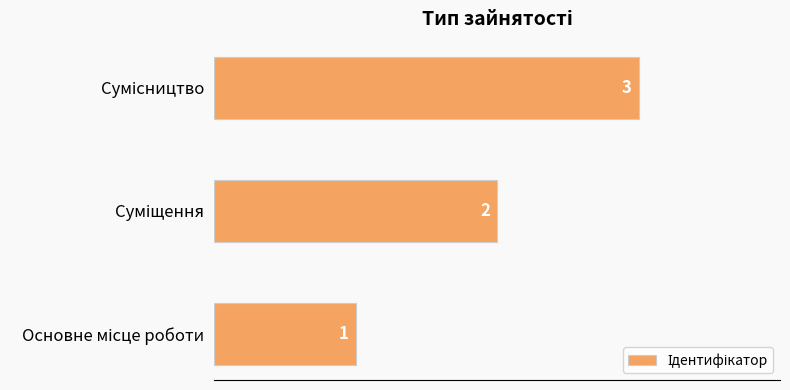

Count the values in the range 1 to 3.

3